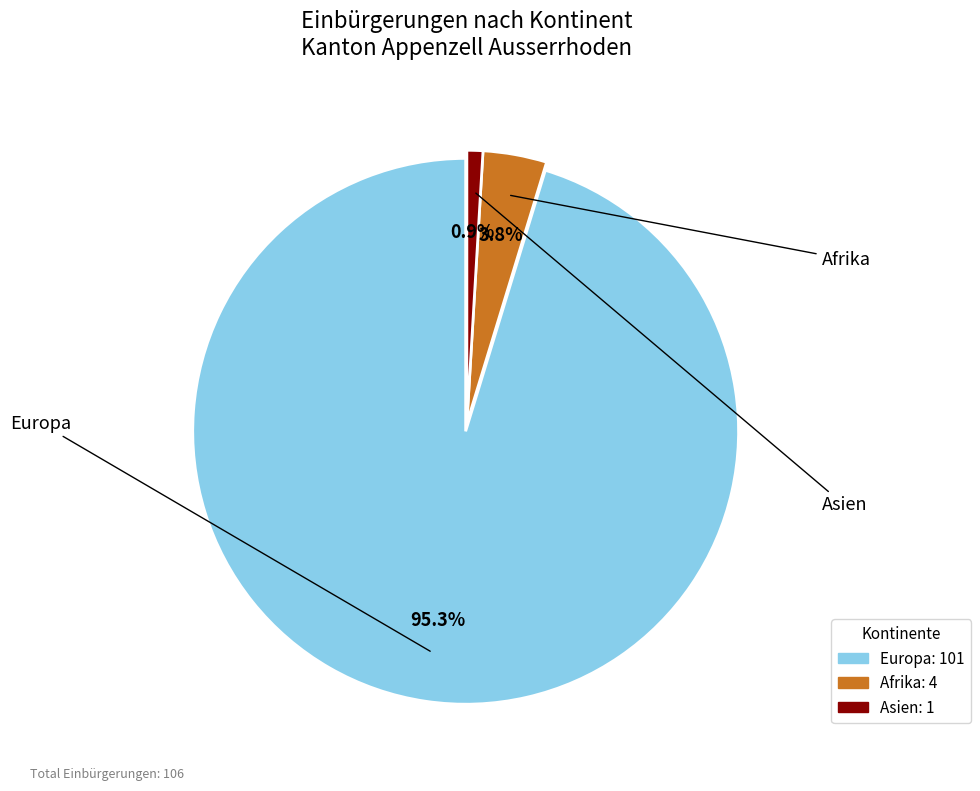

Is there any slice that represents more than half of the pie?

Yes